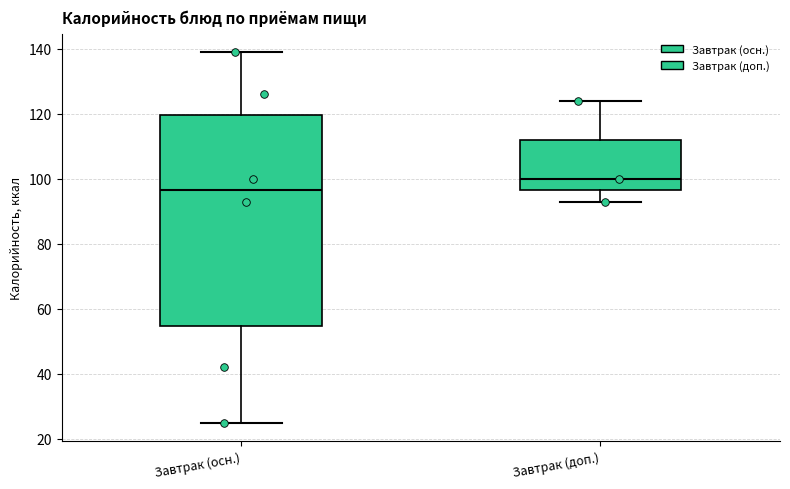

Which box has the highest median line?

Завтрак (доп.)